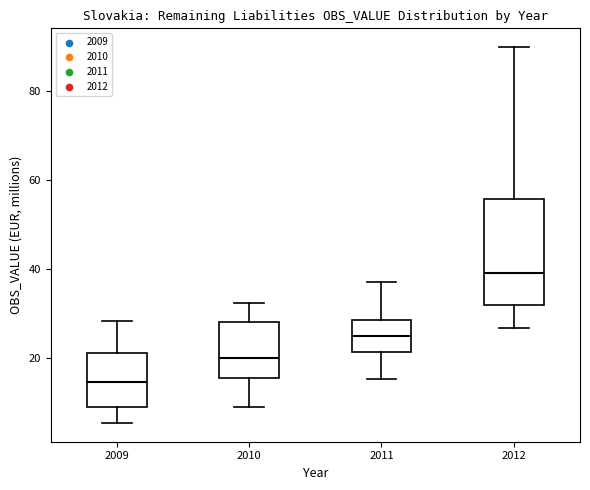

Which box is the tallest, from its lower edge to its upper edge?

2012